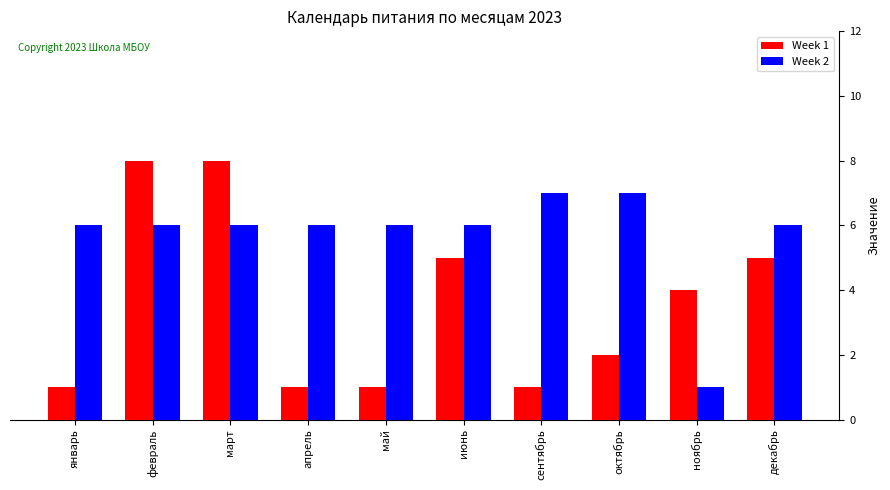

What position from the right is апрель?

7